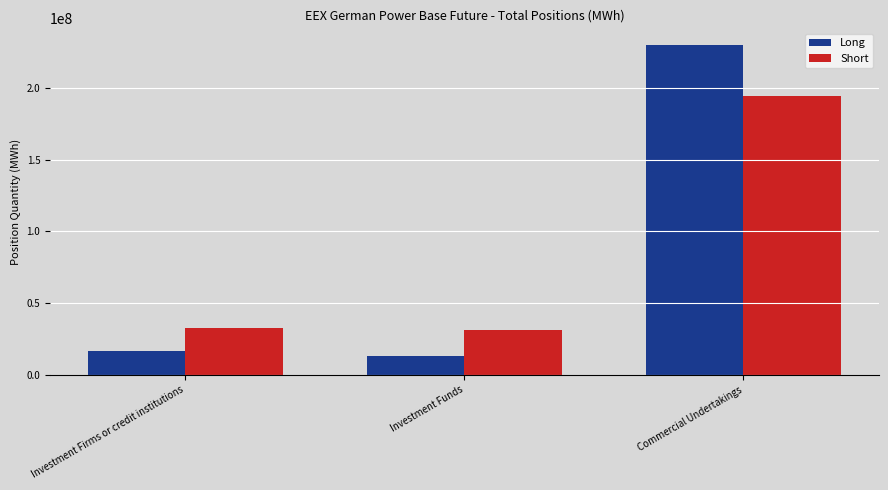

Reading right to left, extract all data points from this chart.

Long: Commercial Undertakings=230130395.1	Investment Funds=13251415.0	Investment Firms or credit institutions=16522027.4
Short: Commercial Undertakings=194533105.4	Investment Funds=31328814.0	Investment Firms or credit institutions=32676642.0